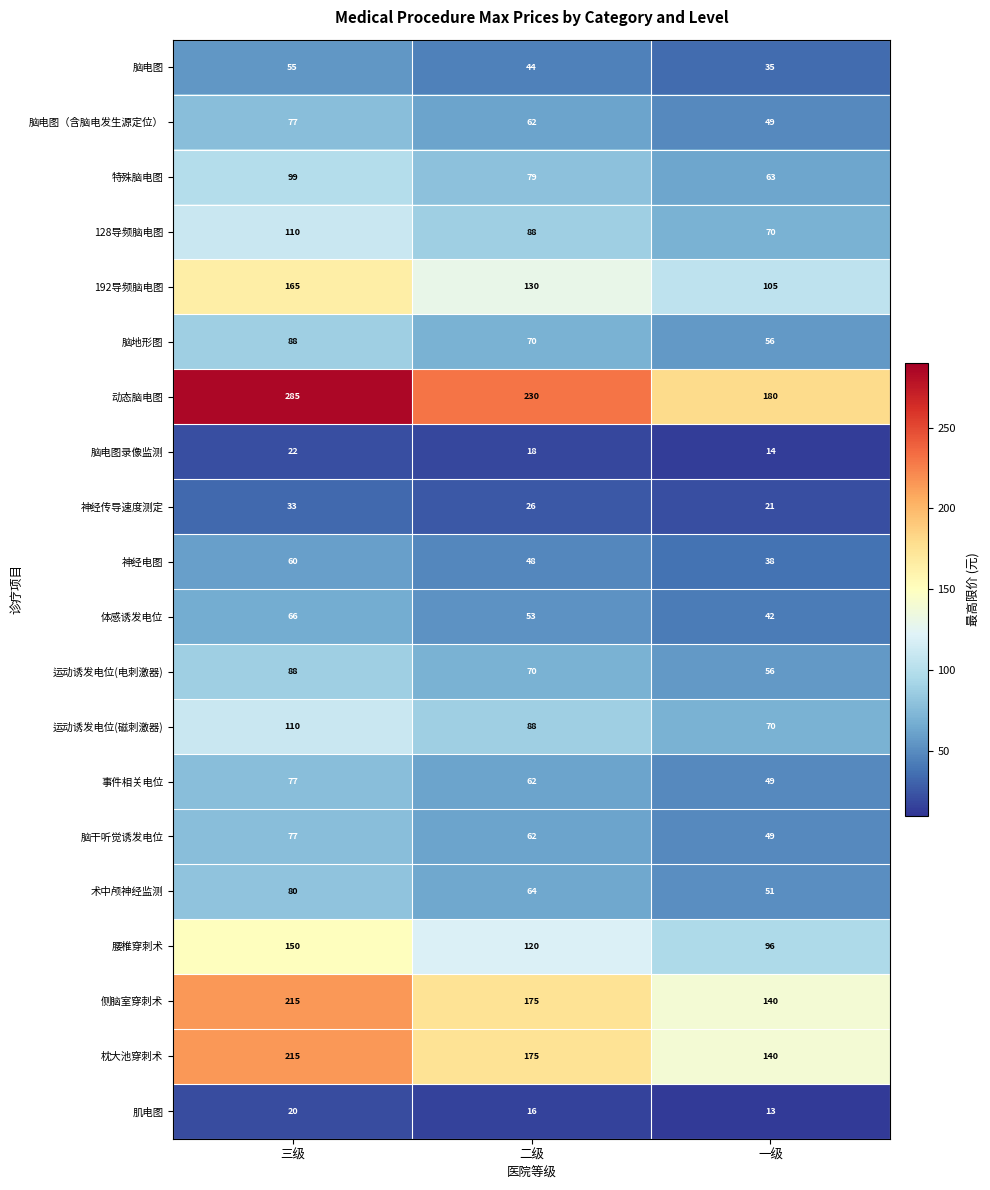

Which series has the largest total across all categories?

动态脑电图